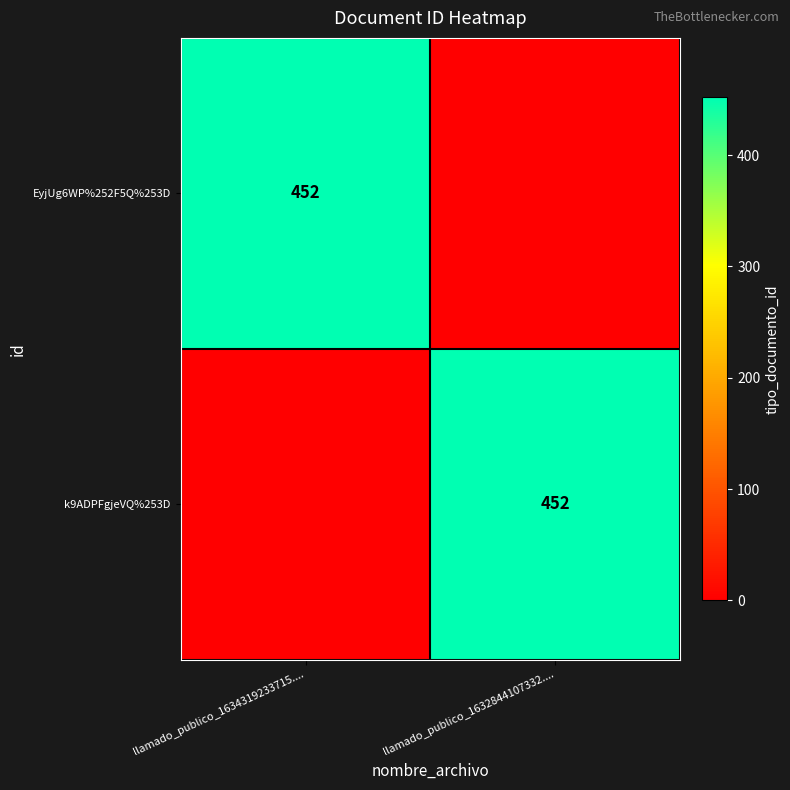

The k9ADPFgjeVQ%253D series shows 692 at llamado_publico_1632844107332..... True or false?

False